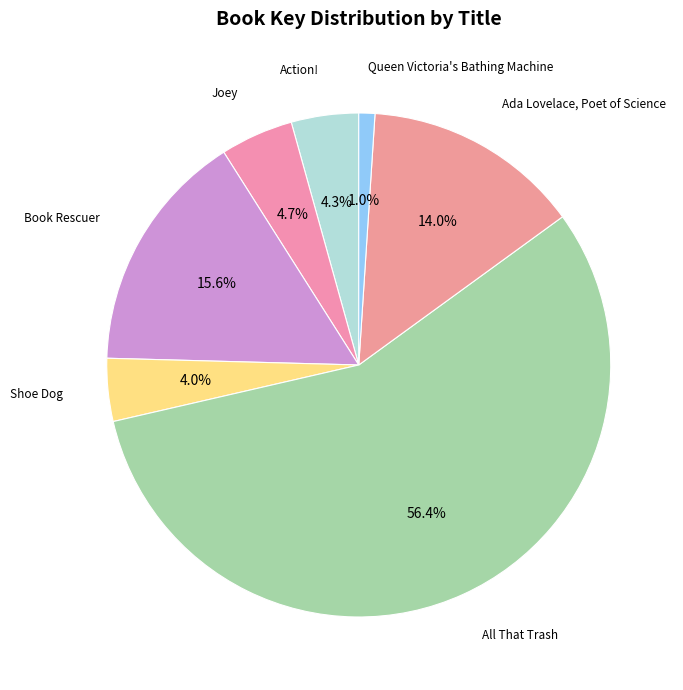

Between All That Trash and Action!, which is larger?

All That Trash